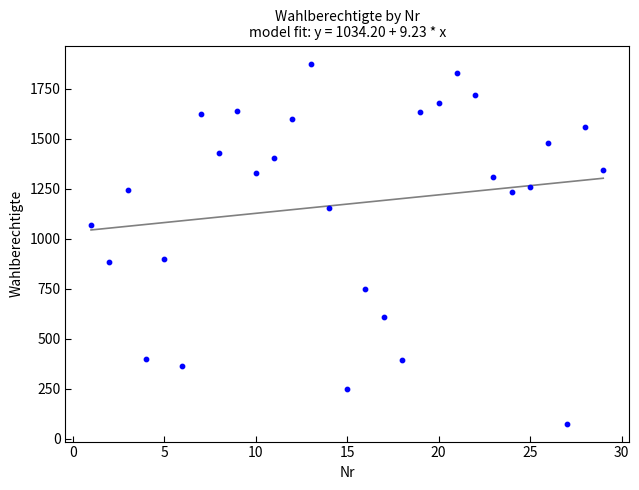

What is the range of X values (max minus min)?

28